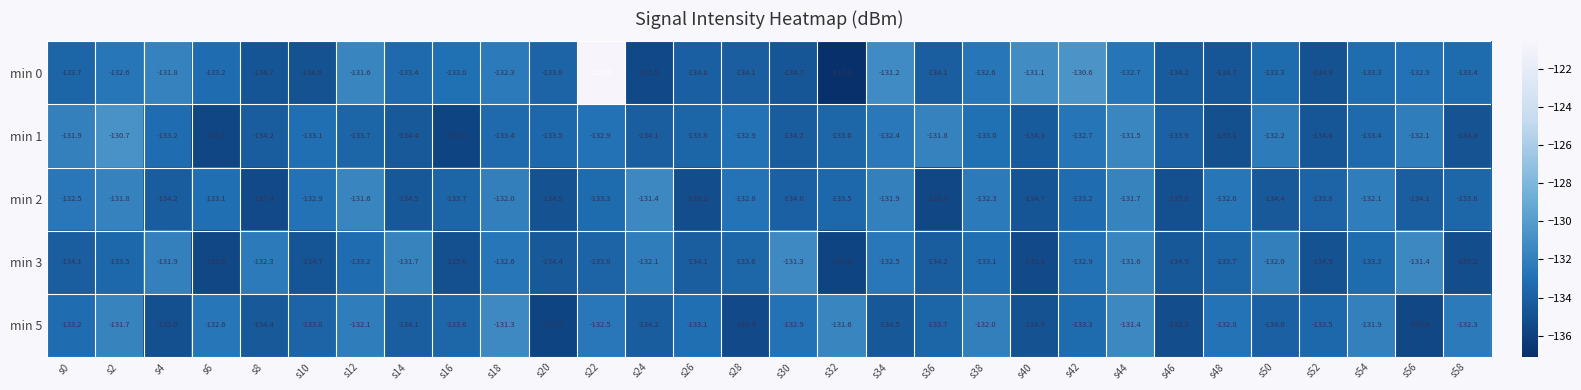

What is the highest value of the min 5 series?

-131.3